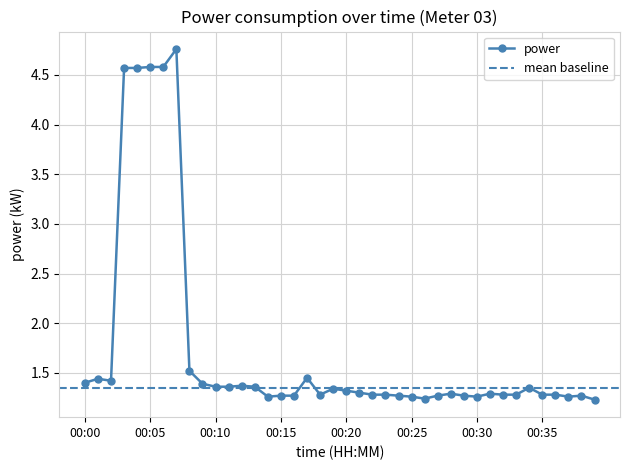

How many lines are shown in the chart?

1